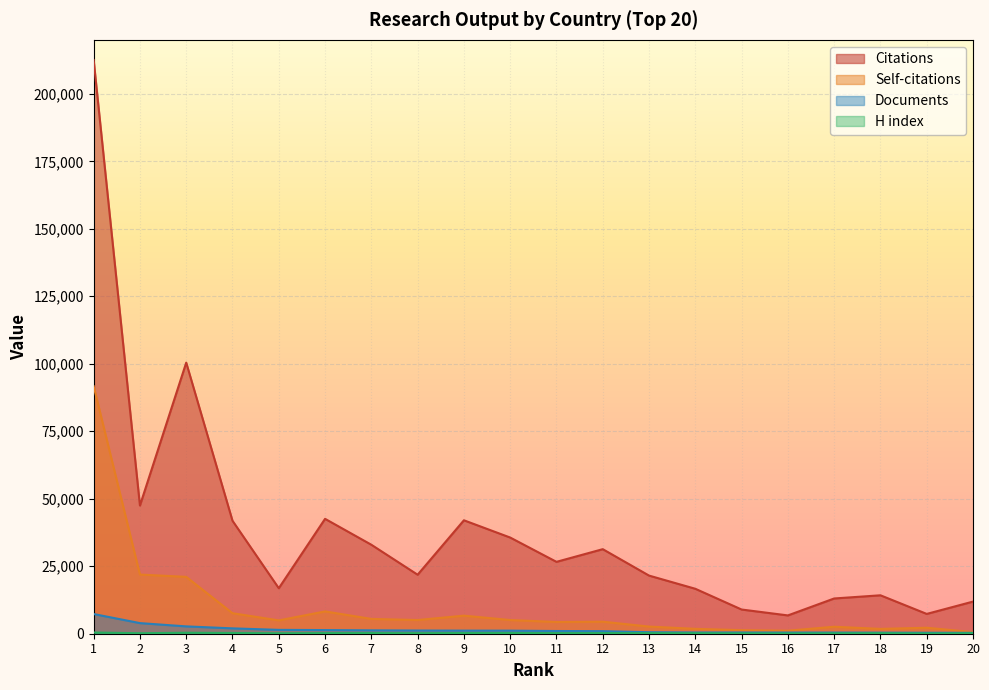

Reading left to right, extract all data points from this chart.

Citations: 1=212515	2=47488	3=100426	4=41848	5=16854	6=42559	7=32963	8=21857	9=42023	10=35630	11=26628	12=31324	13=21536	14=16650	15=8966	16=6781	17=13057	18=14237	19=7337	20=11903
Self-citations: 1=91693	2=21919	3=21066	4=7598	5=4938	6=8262	7=5488	8=5073	9=6694	10=5069	11=4352	12=4460	13=2649	14=1812	15=1314	16=1115	17=2586	18=1787	19=2215	20=586
Documents: 1=7295	2=3931	3=2719	4=1987	5=1429	6=1350	7=1254	8=1183	9=1147	10=1135	11=1006	12=951	13=556	14=456	15=452	16=432	17=428	18=401	19=361	20=332
H index: 1=446	2=182	3=361	4=265	5=166	6=229	7=243	8=200	9=259	10=269	11=214	12=234	13=216	14=192	15=131	16=111	17=155	18=196	19=104	20=176